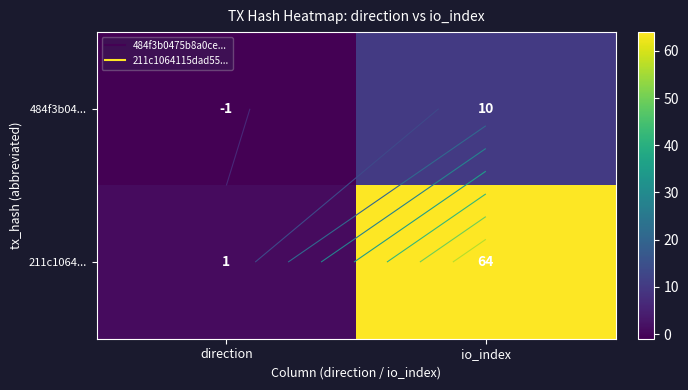

How many data points in 484f3b04... are less than 10?

1